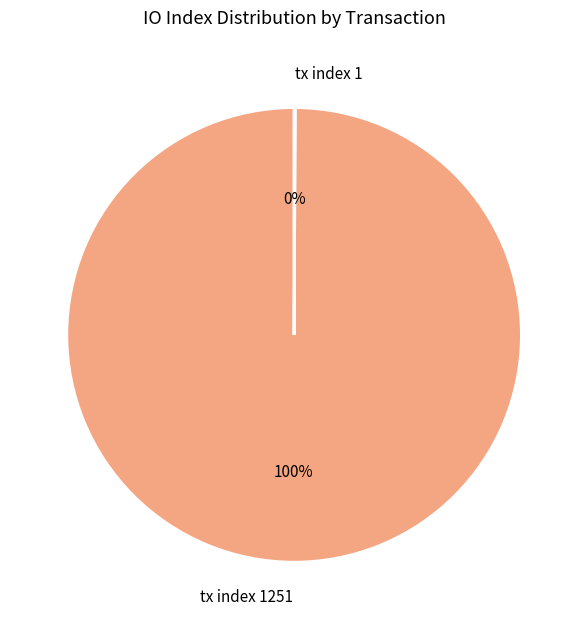

Is there a majority slice in this chart?

Yes